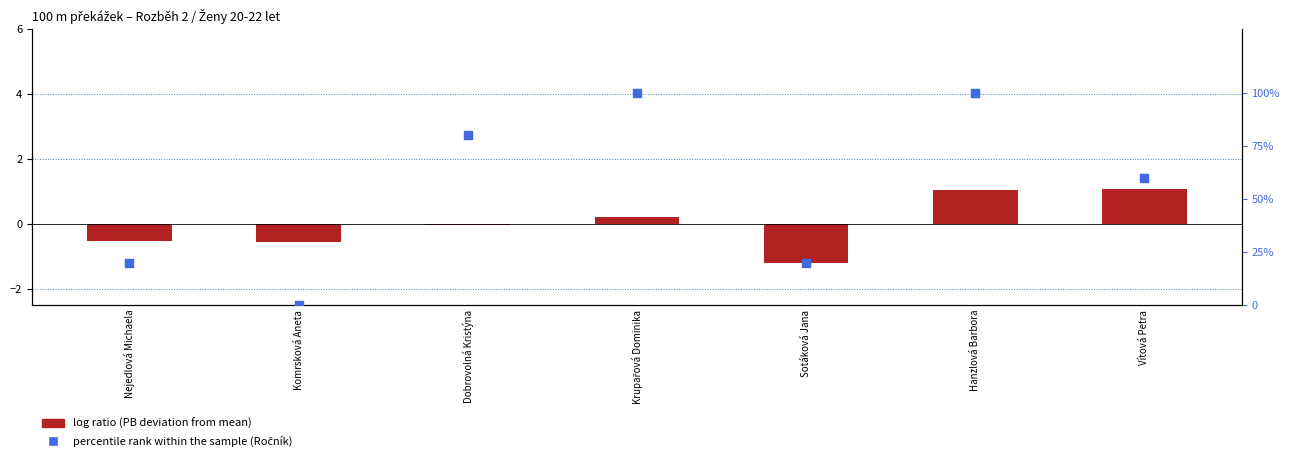

What is the total value across all series at Vítová Petra?

61.1